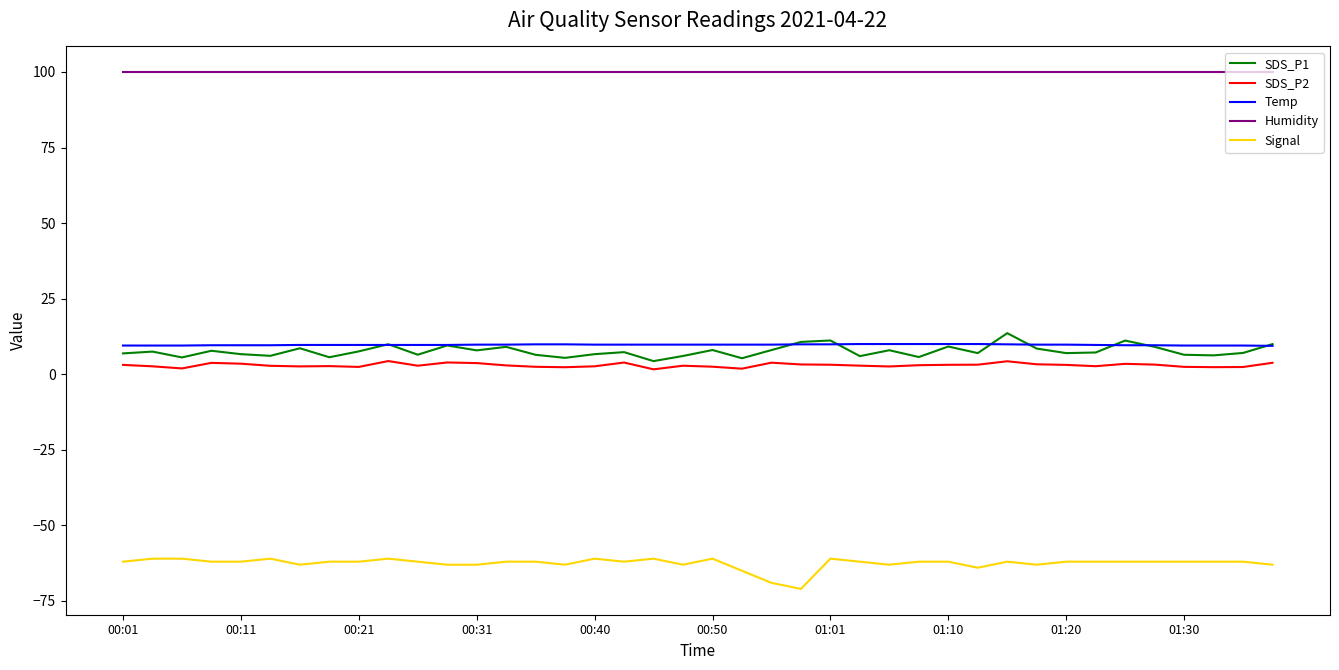

Which series has the largest total across all categories?

Humidity